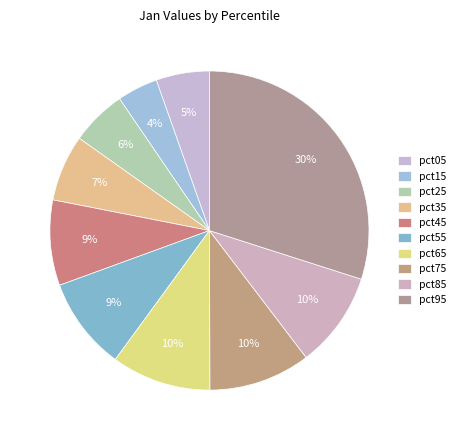

Is it true that pct75 is 1% of the pie?

False